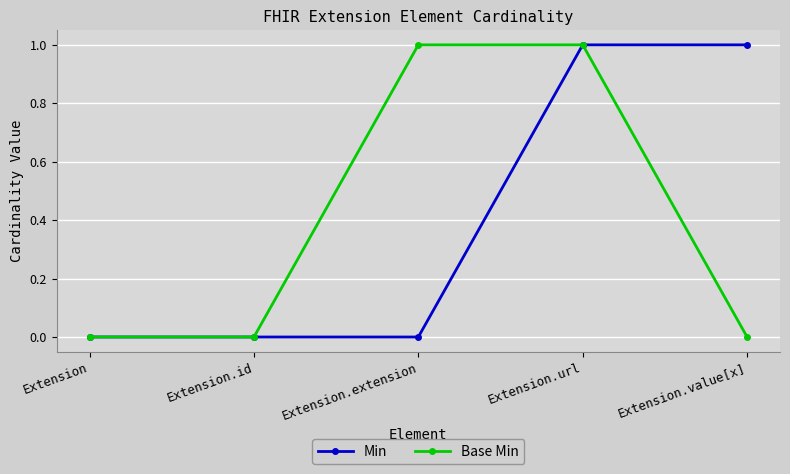

Count the Base Min values in the range 0 to 1.

5